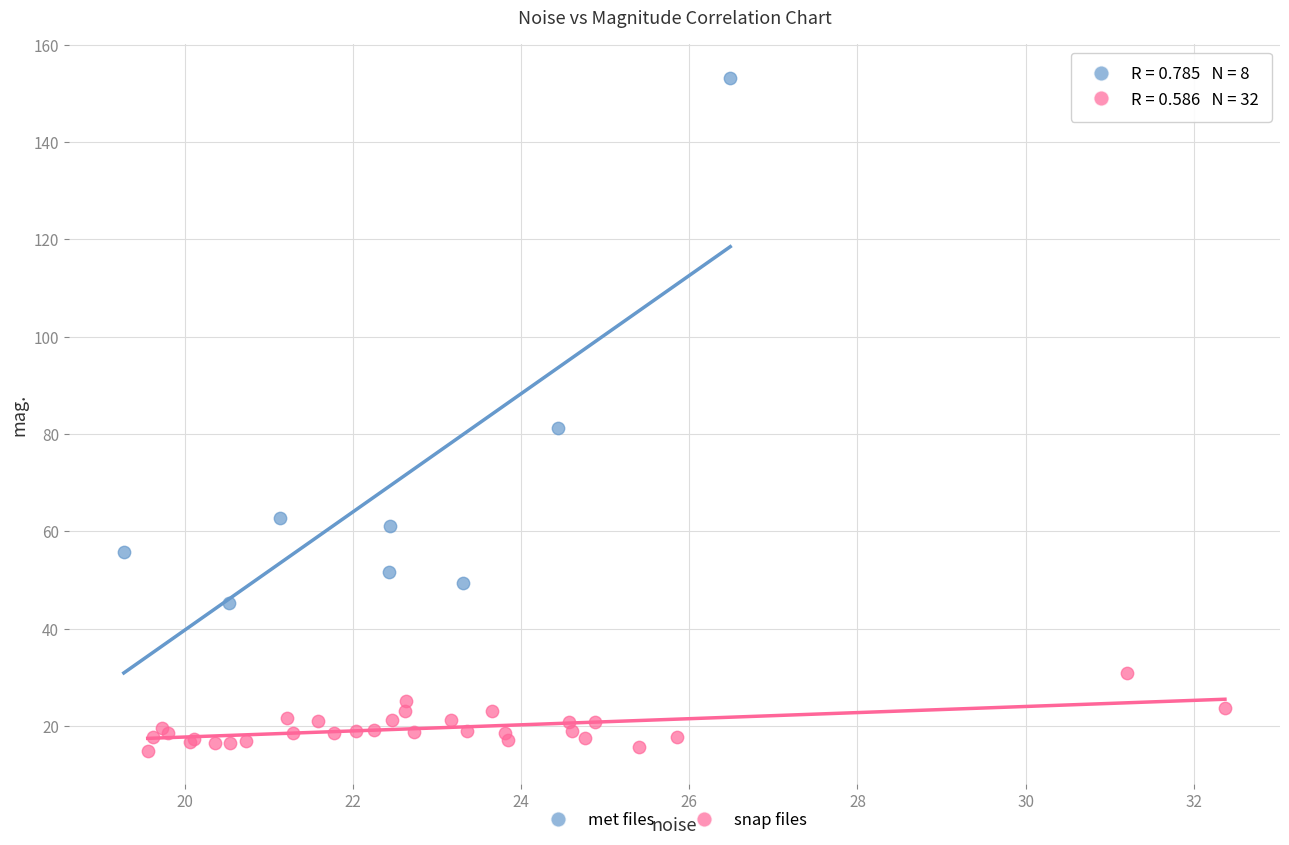

Which series contains the highest Y value?

met files